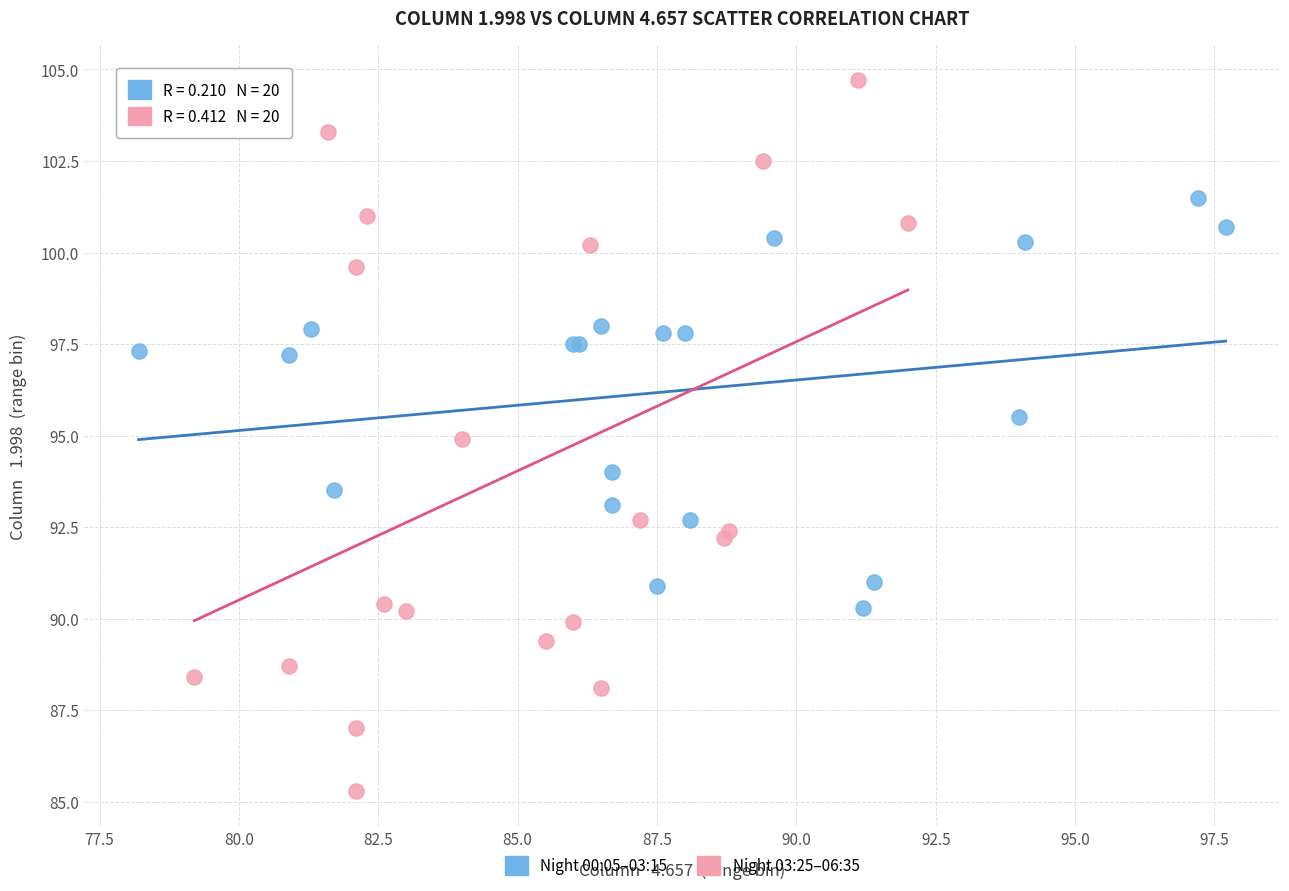

Which series reaches the maximum Y coordinate?

Night 03:25–06:35